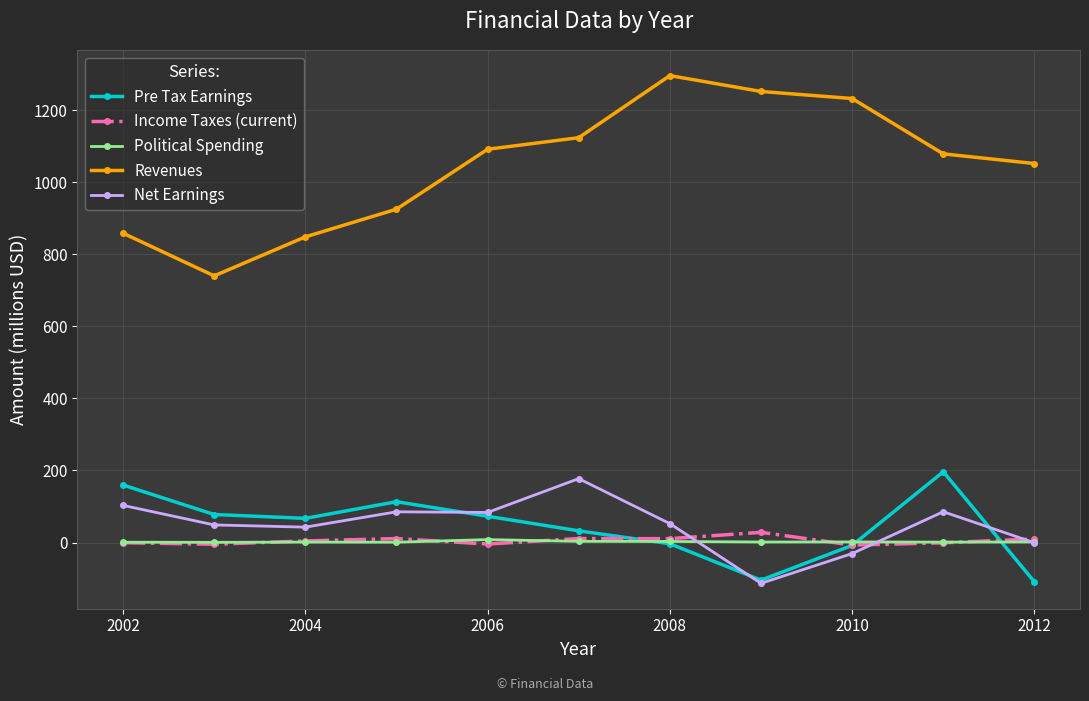

Rank the series by their maximum value, from highest to lowest.

Revenues, Pre Tax Earnings, Net Earnings, Income Taxes (current), Political Spending